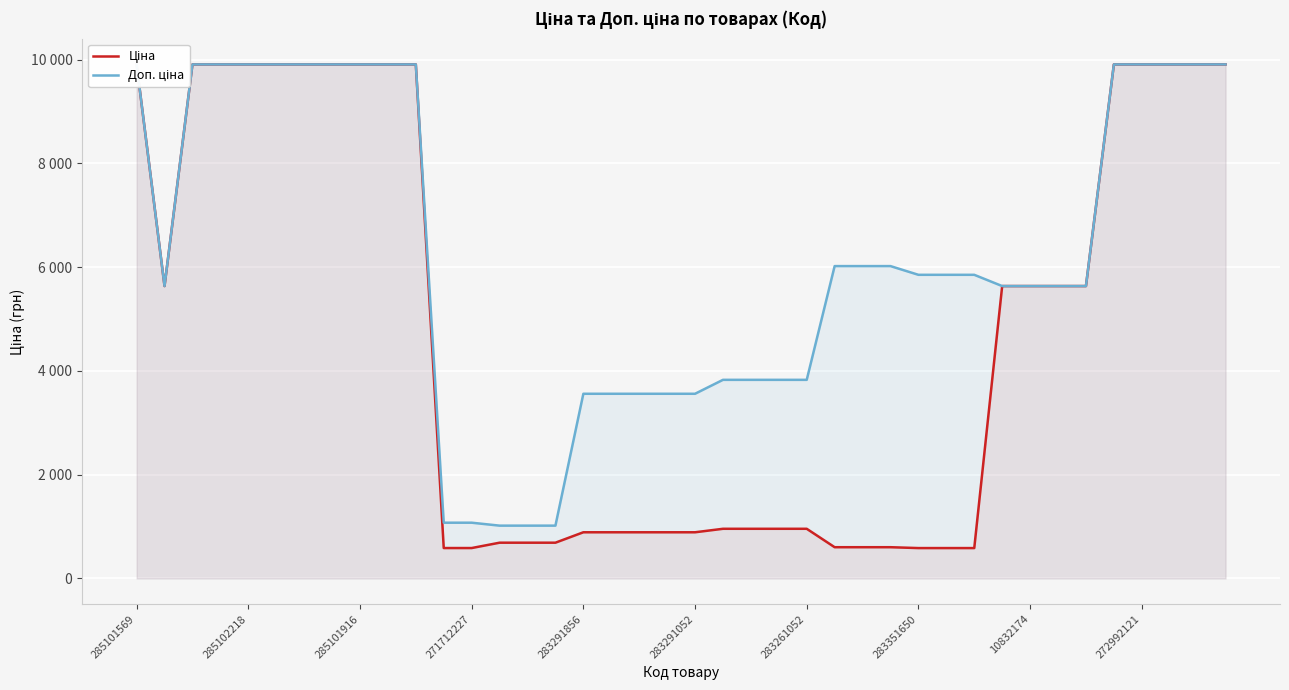

True or false: Доп. ціна has more than 0 points higher than both neighbors.

False